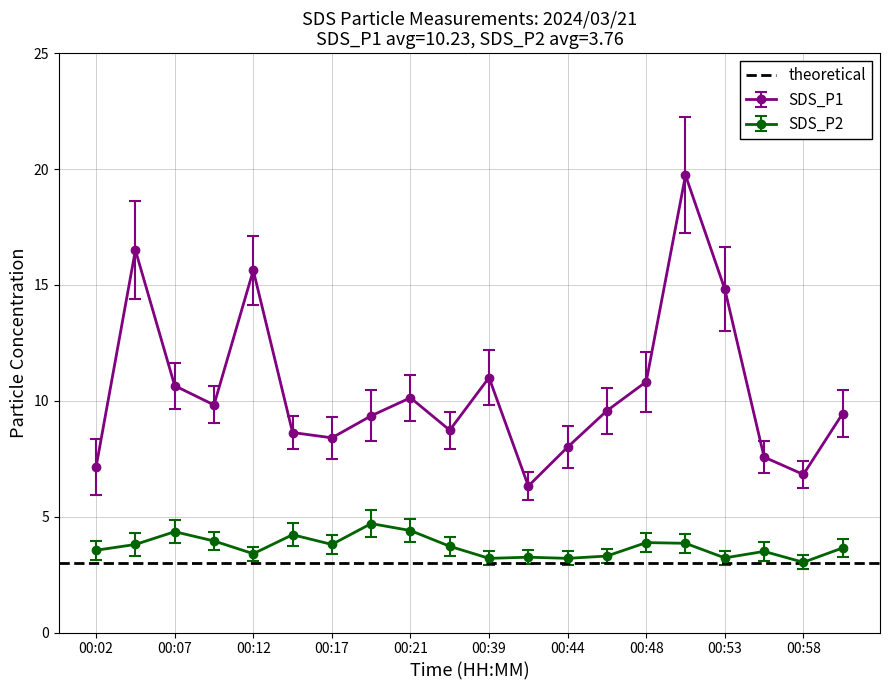

The SDS_P2 series shows 1.5 at 00:09. True or false?

False